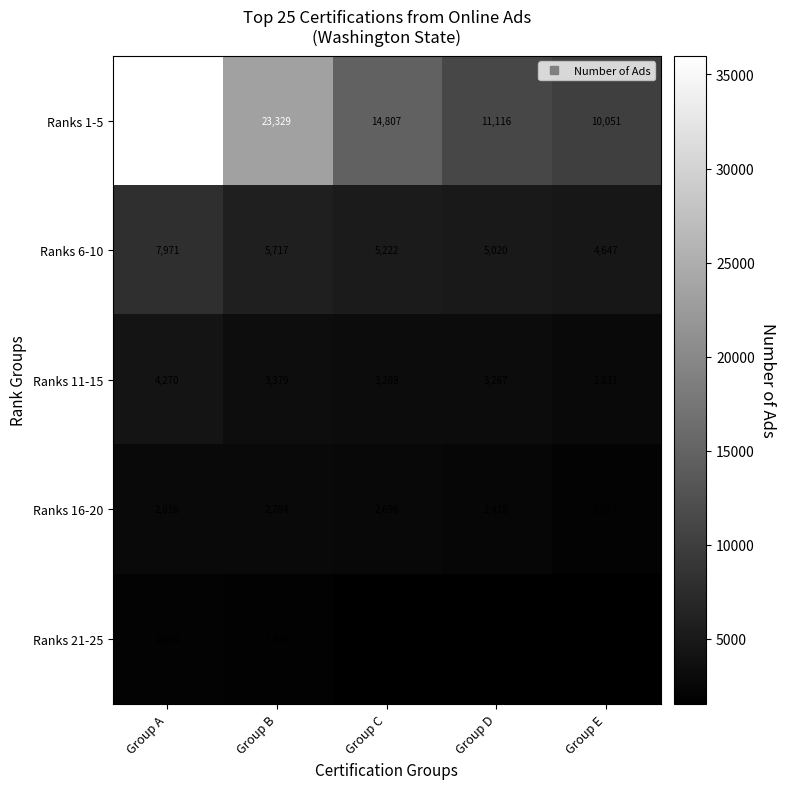

Reading left to right, extract all data points from this chart.

Ranks 1-5: 35996	23329	14807	11116	10051
Ranks 6-10: 7971	5717	5222	5020	4647
Ranks 11-15: 4270	3379	3289	3267	2831
Ranks 16-20: 2816	2784	2696	2418	2057
Ranks 21-25: 2024	1838	1603	1579	1540